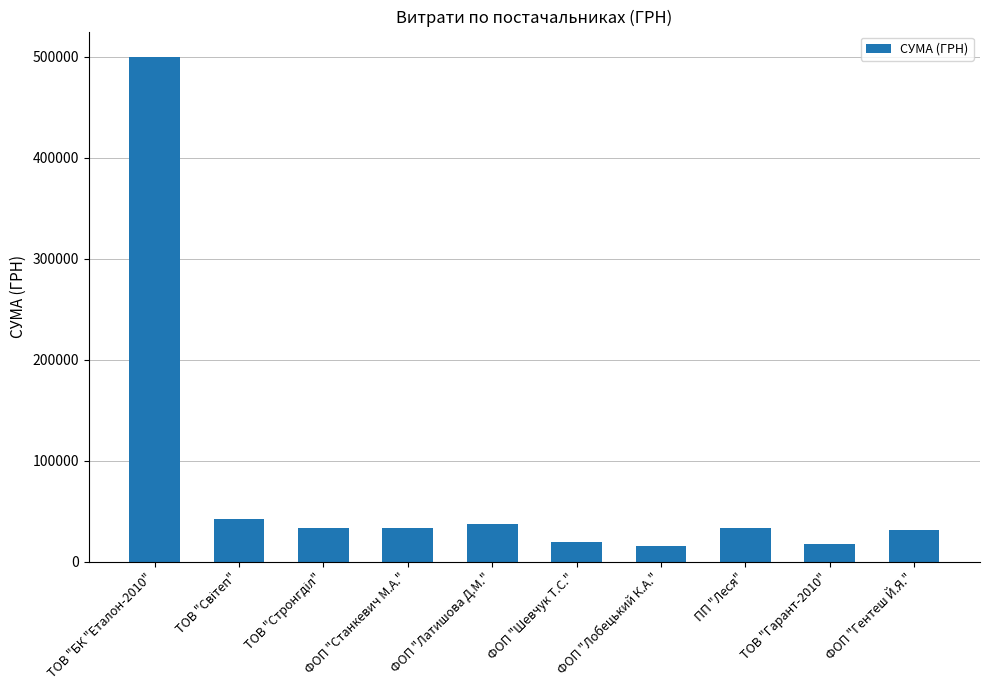

What is the maximum value shown in the chart?

500104.9